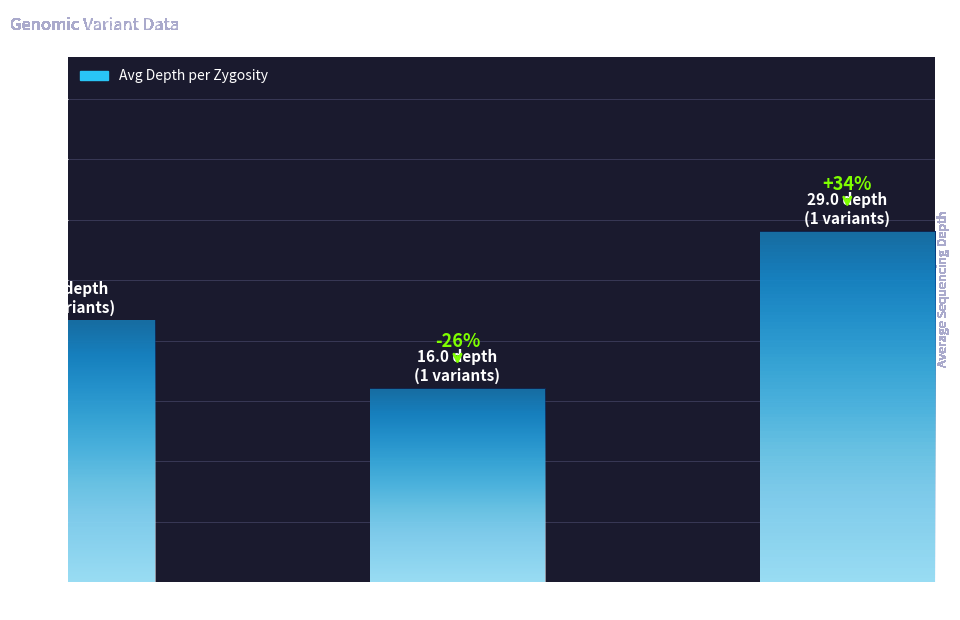

True or false: the data shows 29.0 at heterozygous.

True